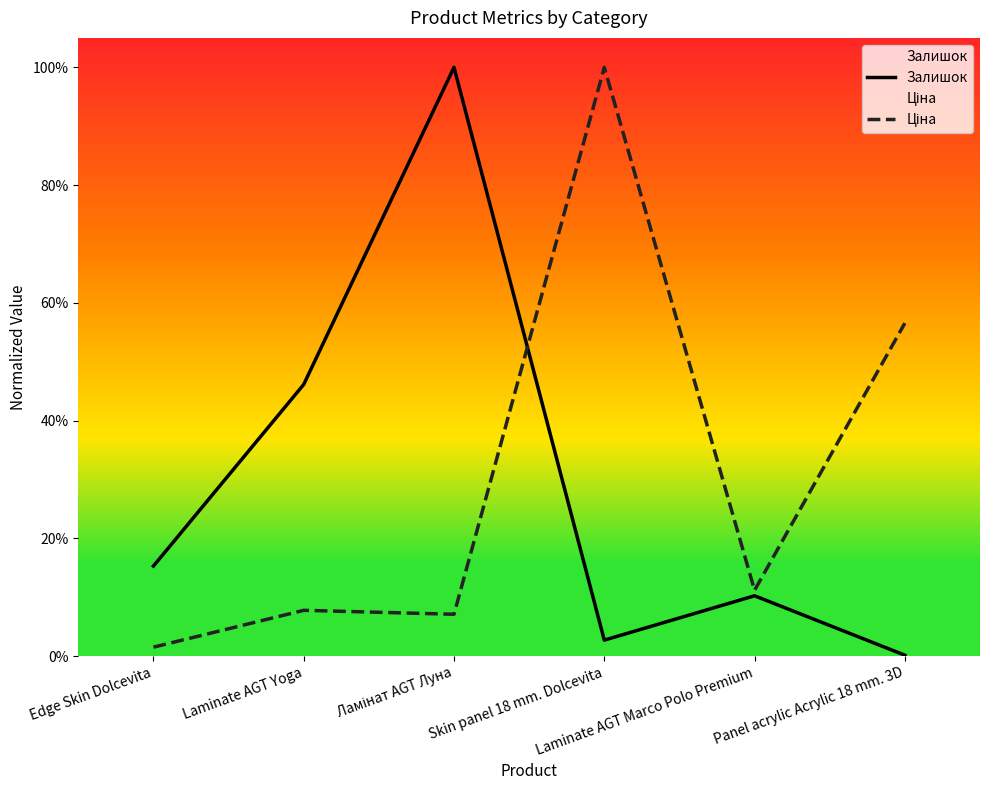

At which label does Ціна reach its peak?

Skin panel 18 mm. Dolcevita